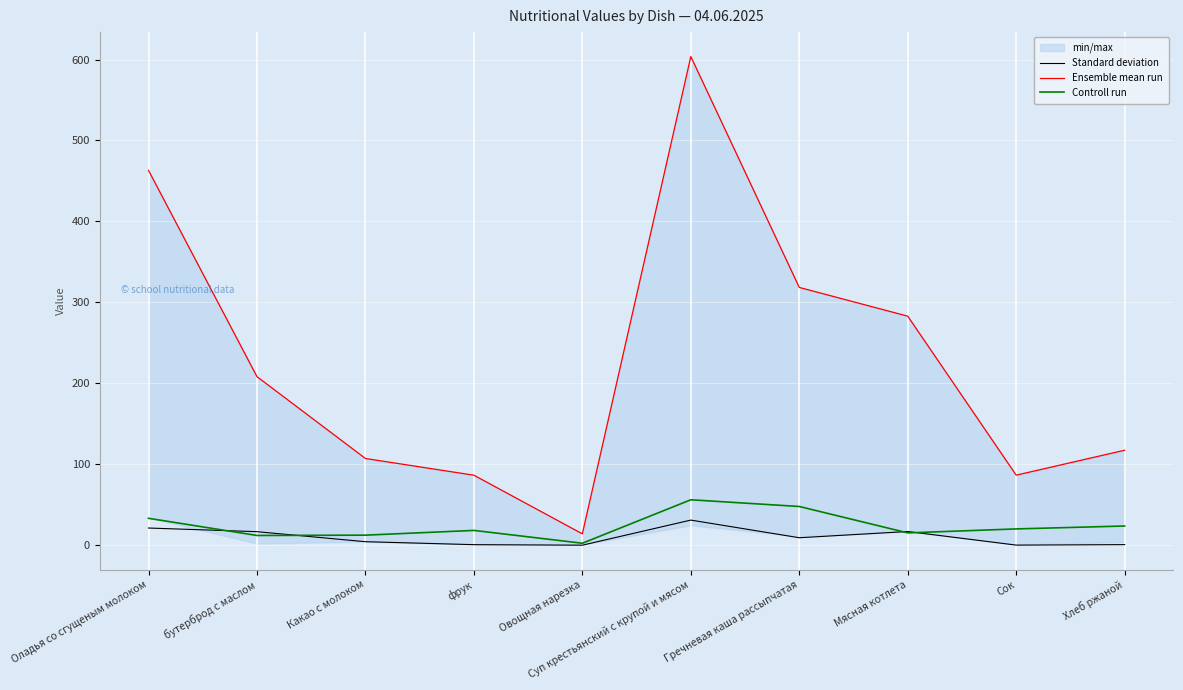

How many data points in Standard deviation are above 9?

5